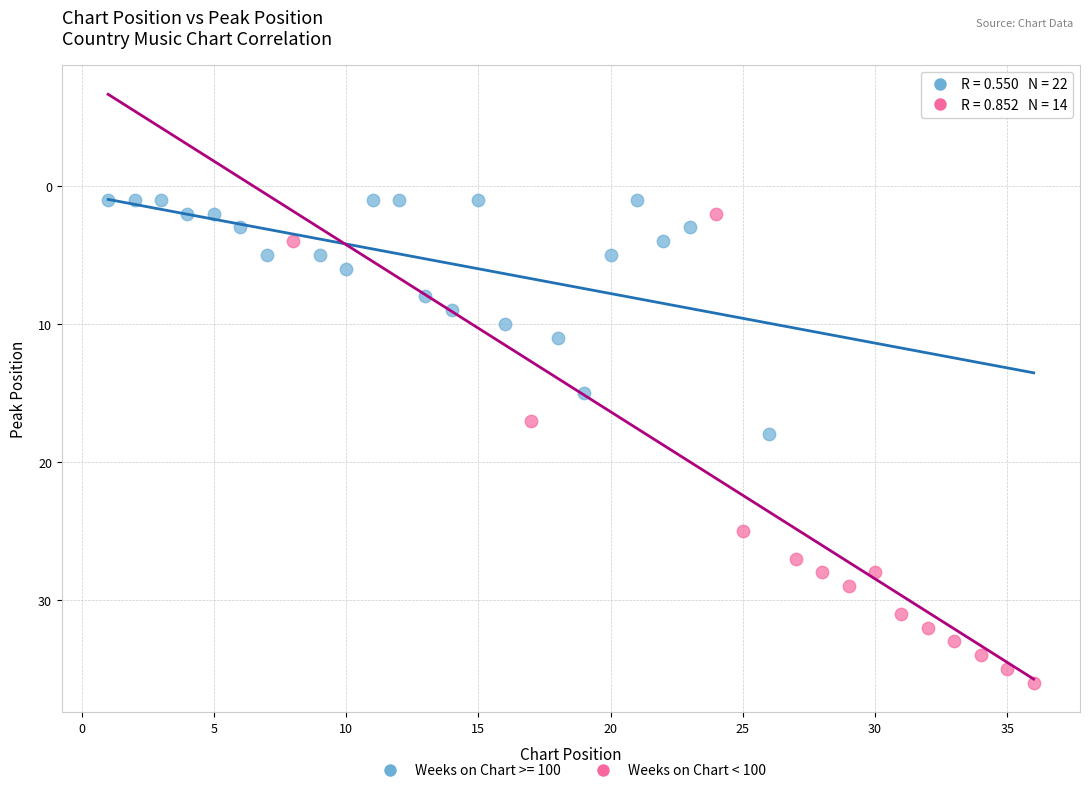

Which series has the largest Y range (max minus min)?

Weeks on Chart < 100